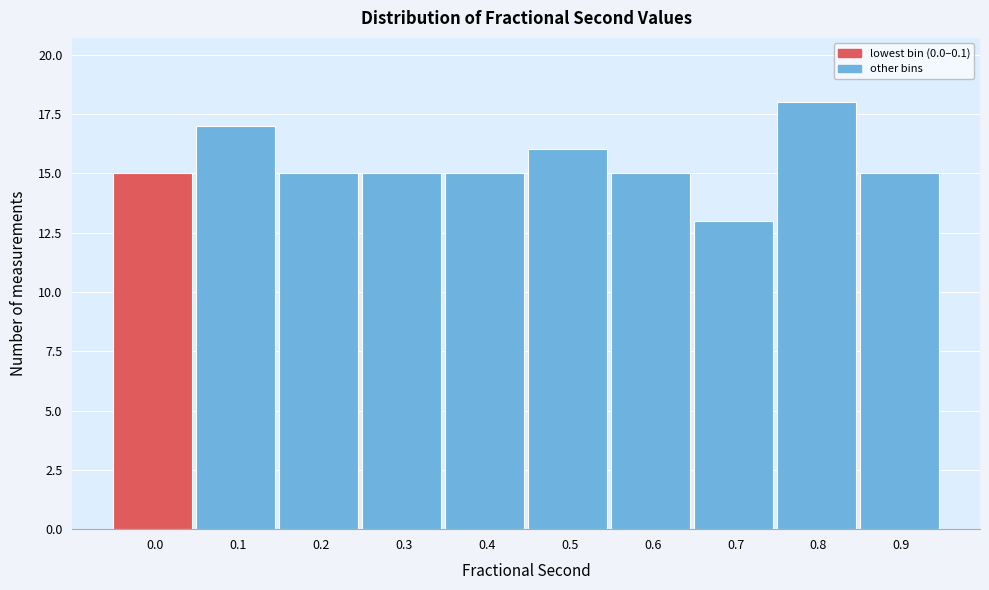

Reading left to right, list all the values displayed in this chart.

15	17	15	15	15	16	15	13	18	15